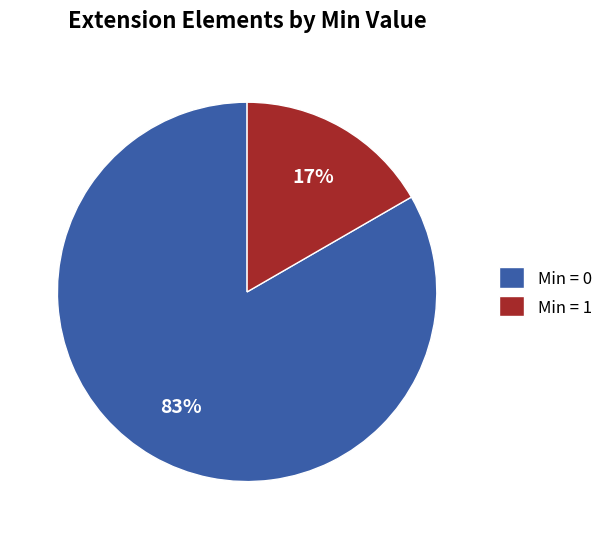

Combined, do Min = 1 and Min = 0 account for over 50%?

Yes